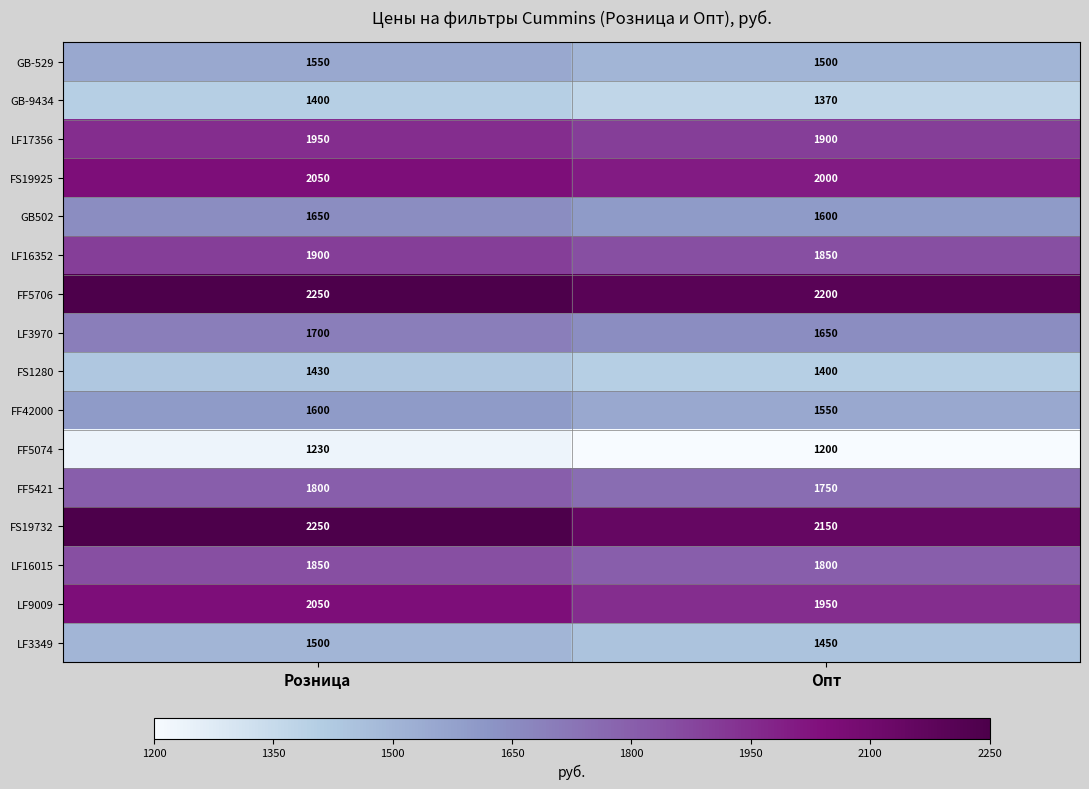

Which series has the largest total across all categories?

FF5706